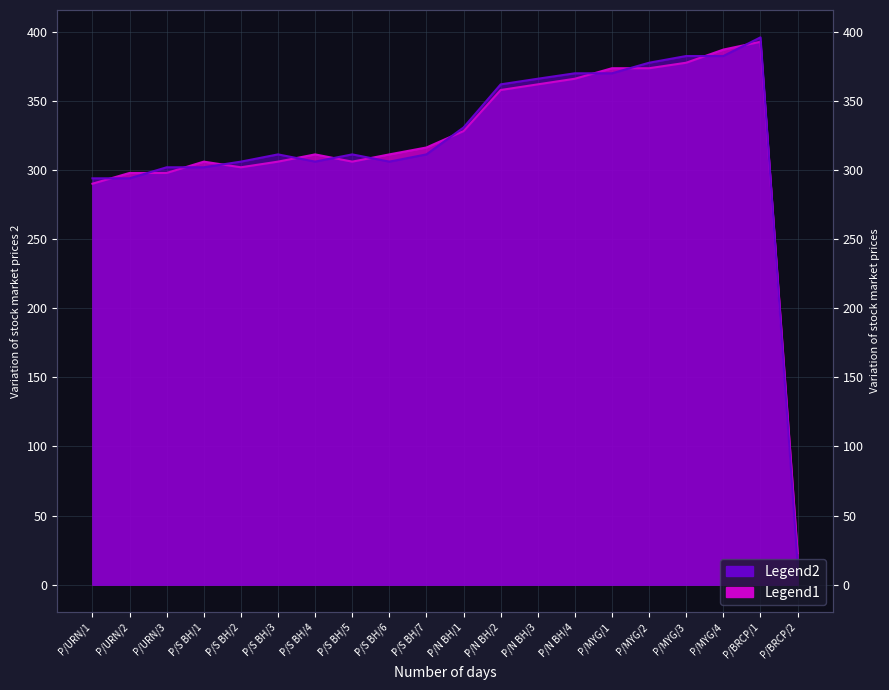

Which series has the largest total across all categories?

Legend2